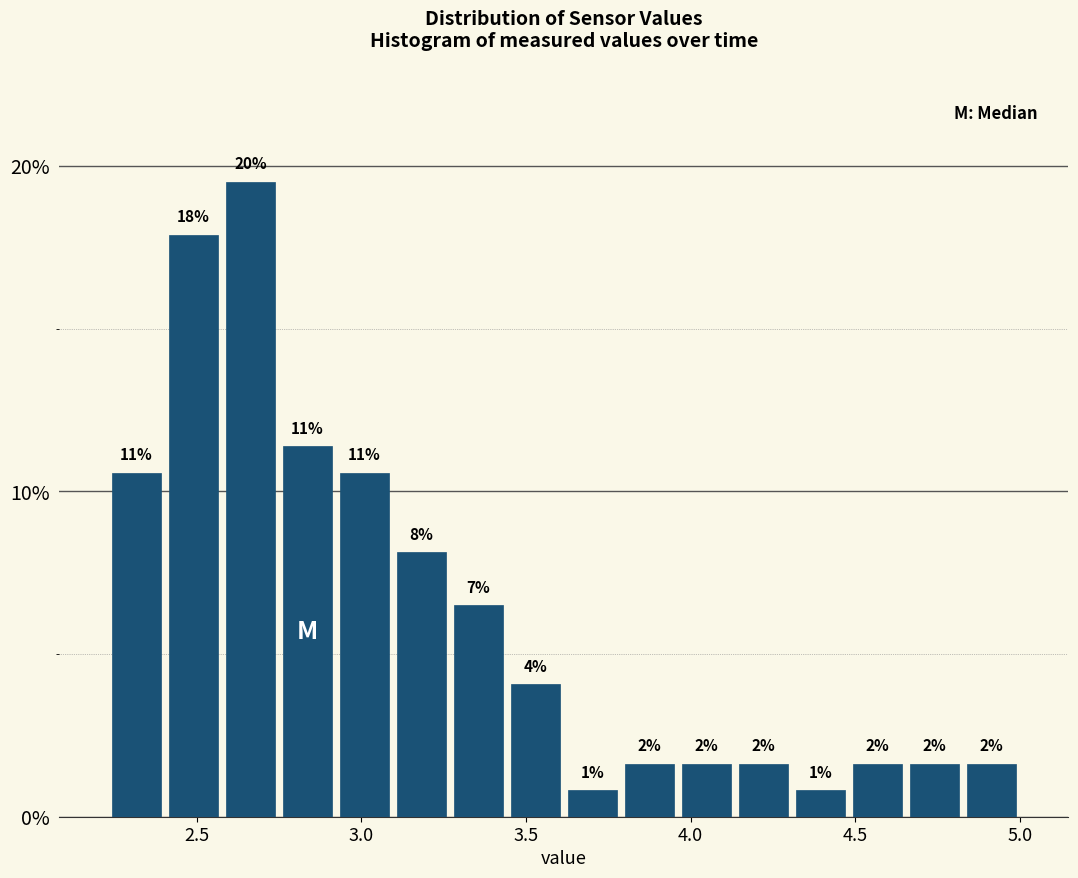

Read against the x-axis, roughly where is the centre of the tallest bar?

2.65